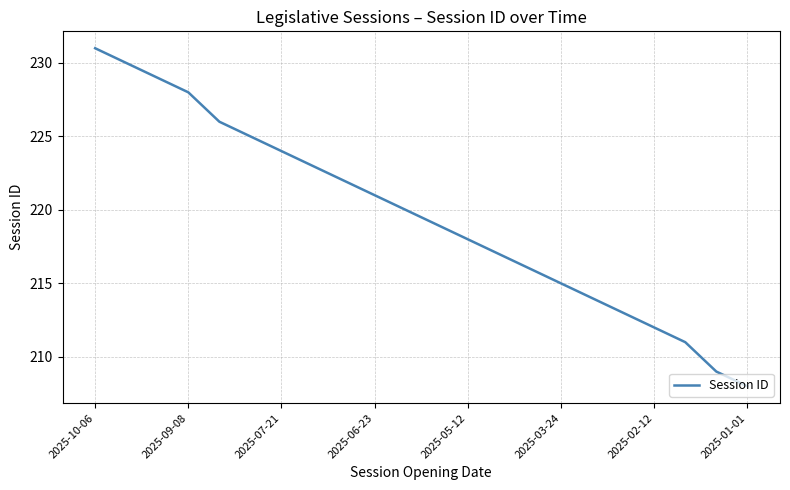

What is the maximum value shown in the chart?

231